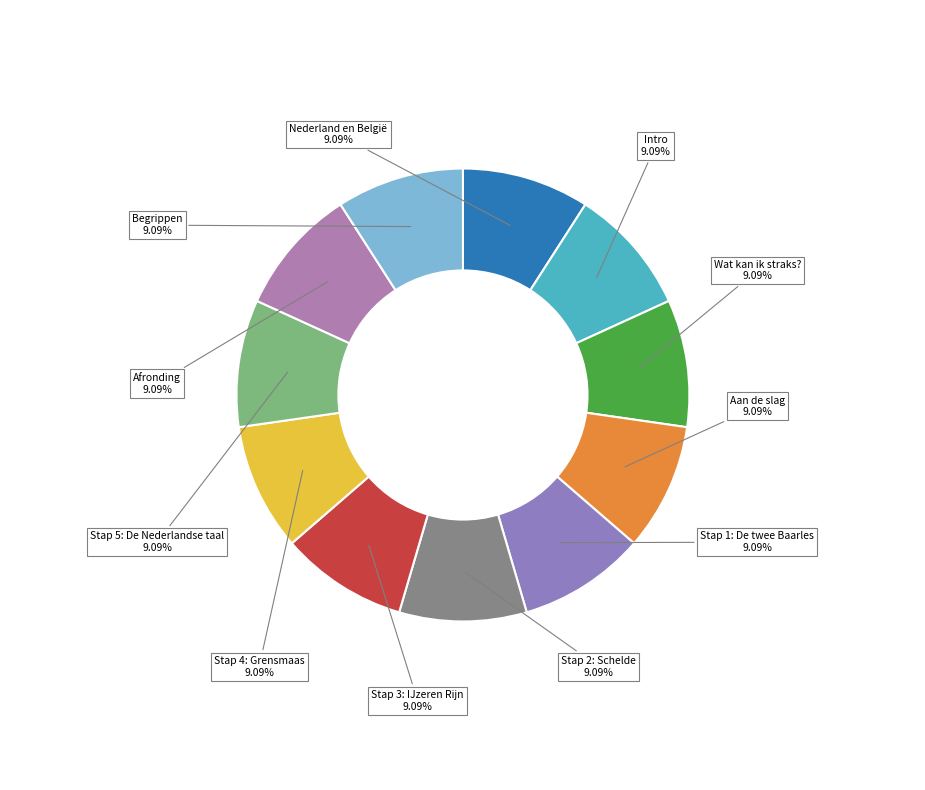

Count the number of slices in the pie.

11